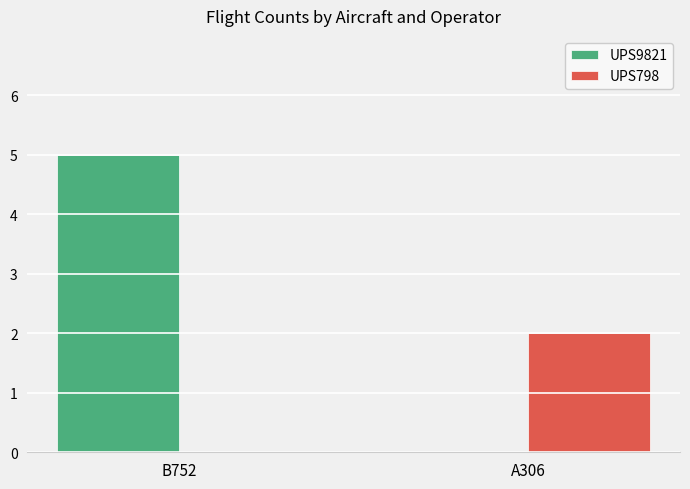

What is the difference between the UPS798 values at A306 and B752?

2